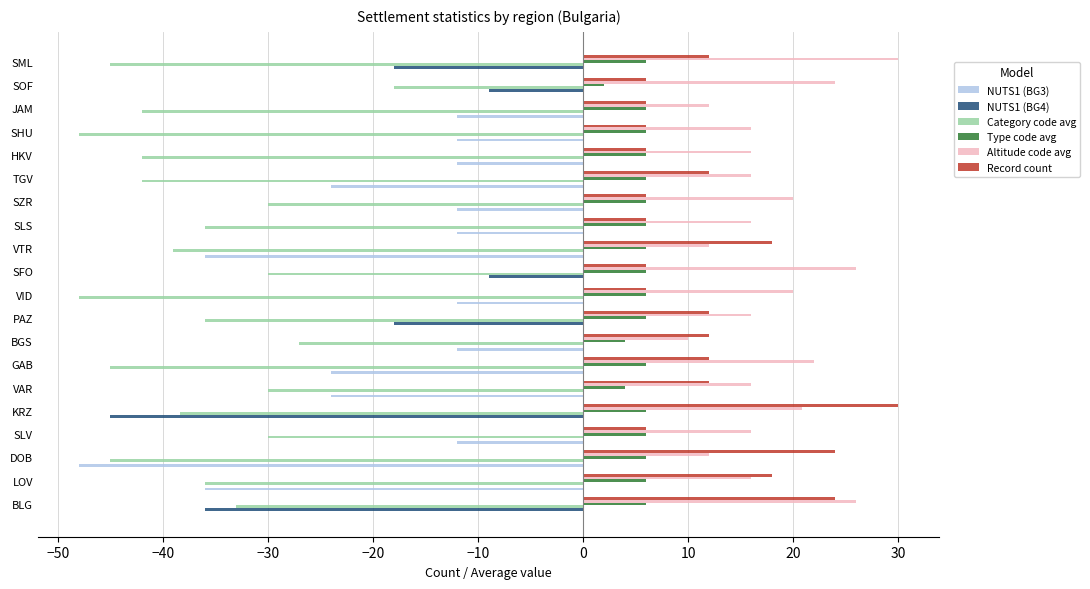

What is the total value across all series at SZR?

-10.0